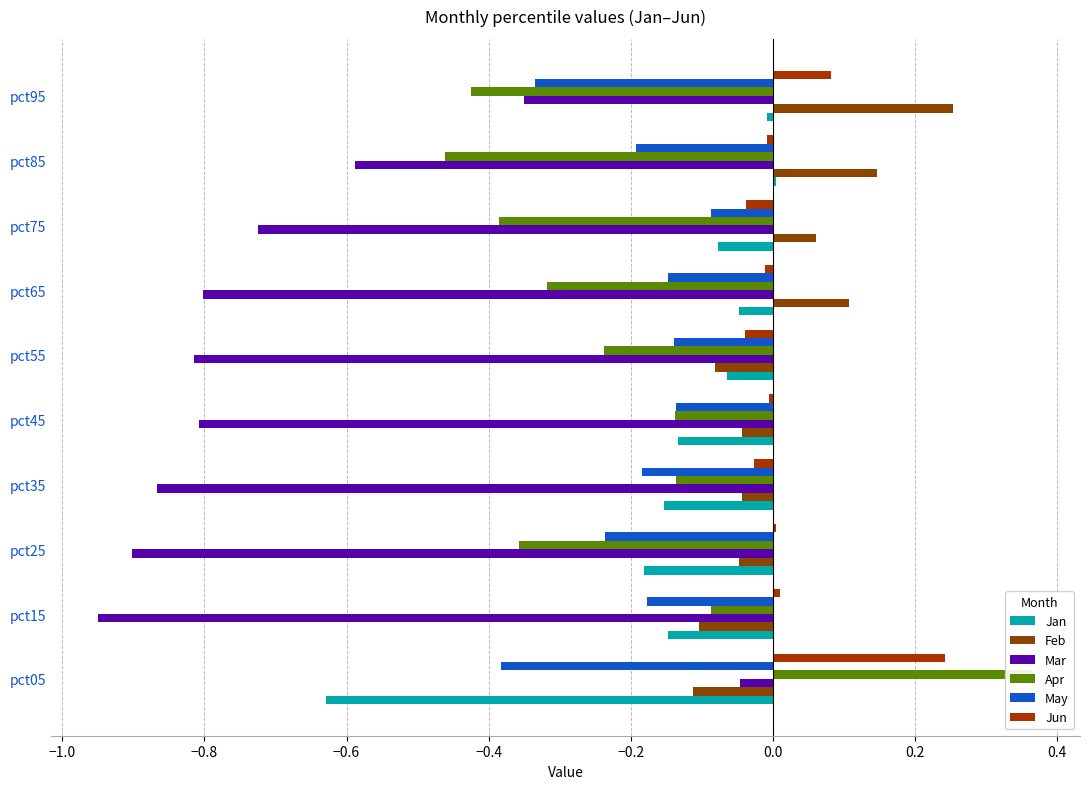

Which has a higher value, pct45 or pct95?

pct95